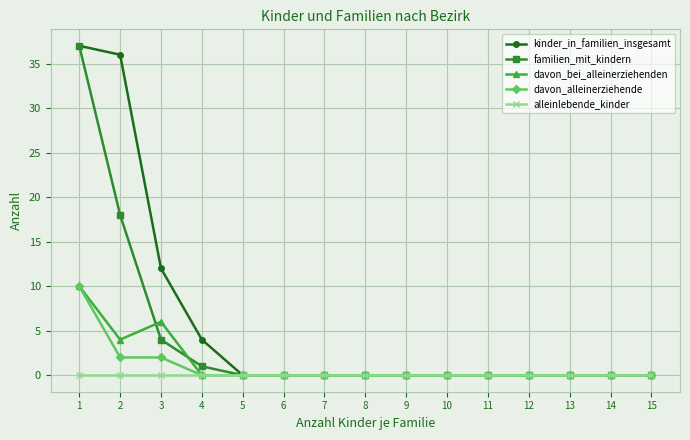

What are all the series names shown in the legend?

kinder_in_familien_insgesamt, familien_mit_kindern, davon_bei_alleinerziehenden, davon_alleinerziehende, alleinlebende_kinder